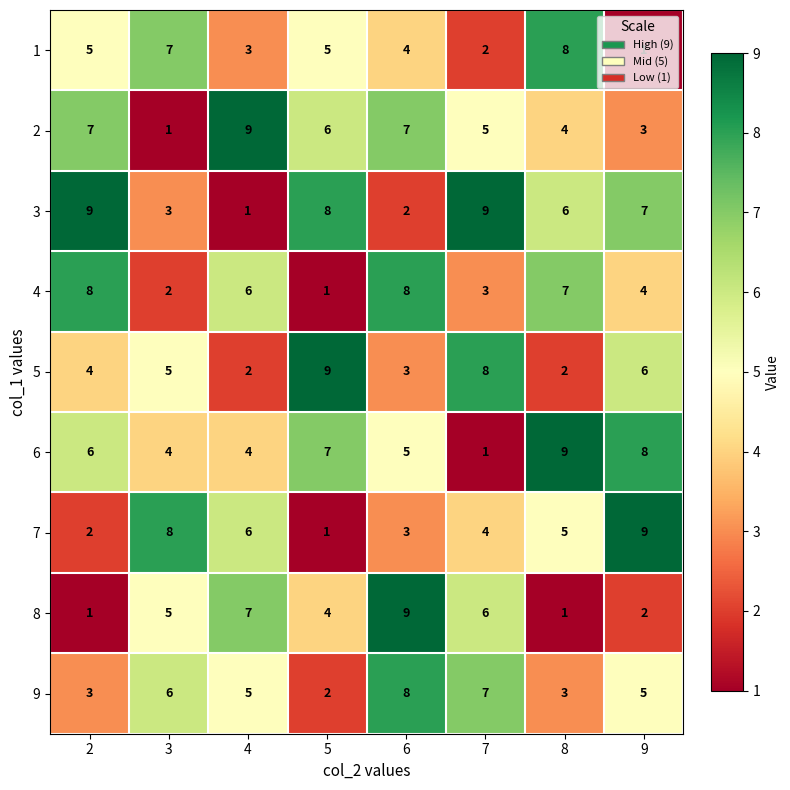

What is the difference between the highest and lowest values at 5?

8